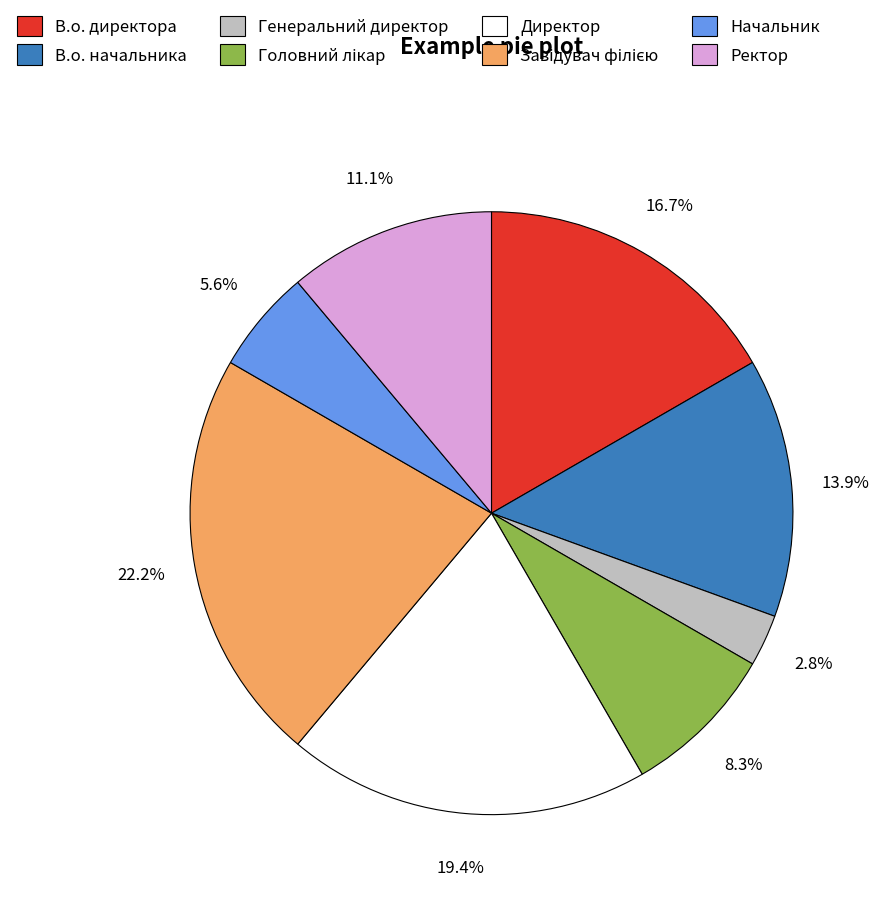

To the nearest percent, what is the difference between the largest and smallest slice percentages?

19%